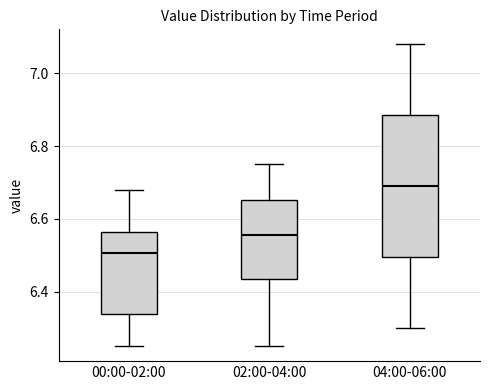

Reading left to right, transcribe this box plot: for each box, give where its median line is, the range the box spans, and where its two whiskers end, as read against the y-axis. The values are not printed on the chart, so give them approximately, as read against the axis.

00:00-02:00: median 6.50, box 6.34 to 6.56, whiskers 6.26 to 6.68
02:00-04:00: median 6.56, box 6.44 to 6.66, whiskers 6.26 to 6.76
04:00-06:00: median 6.70, box 6.50 to 6.88, whiskers 6.30 to 7.08